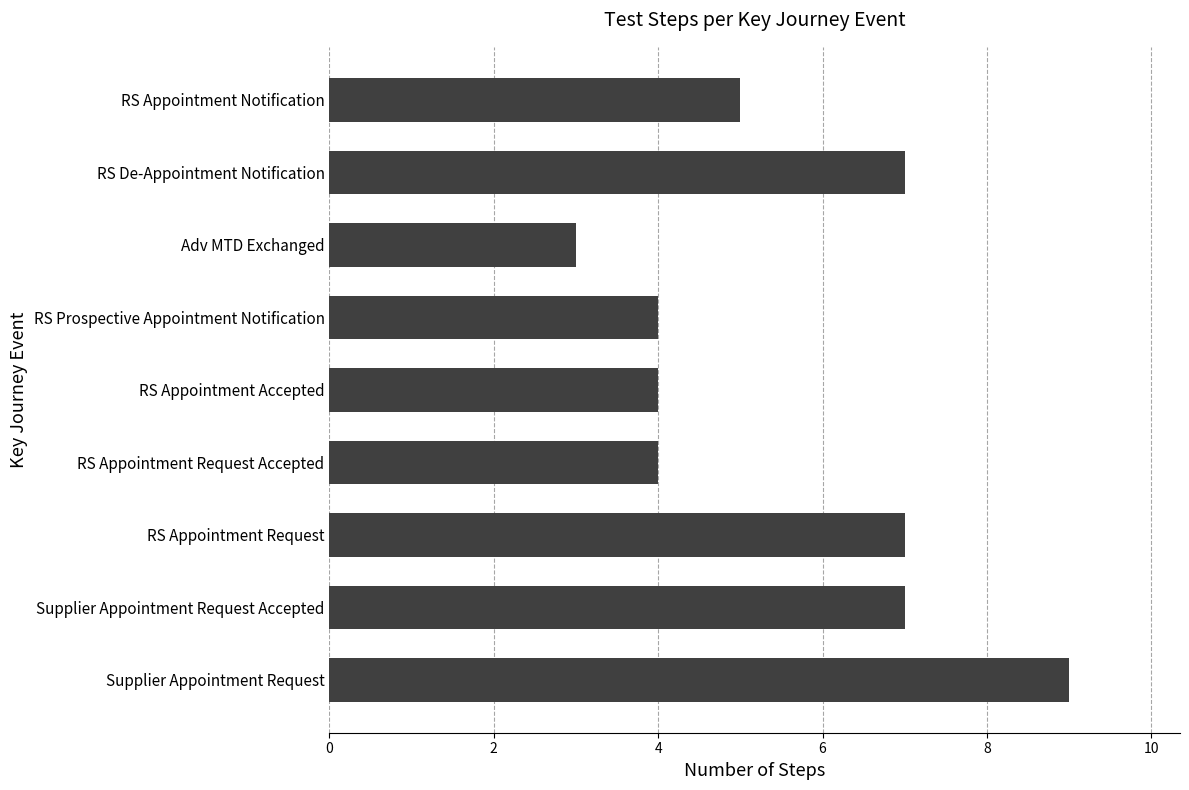

What is the minimum value shown in the chart?

3